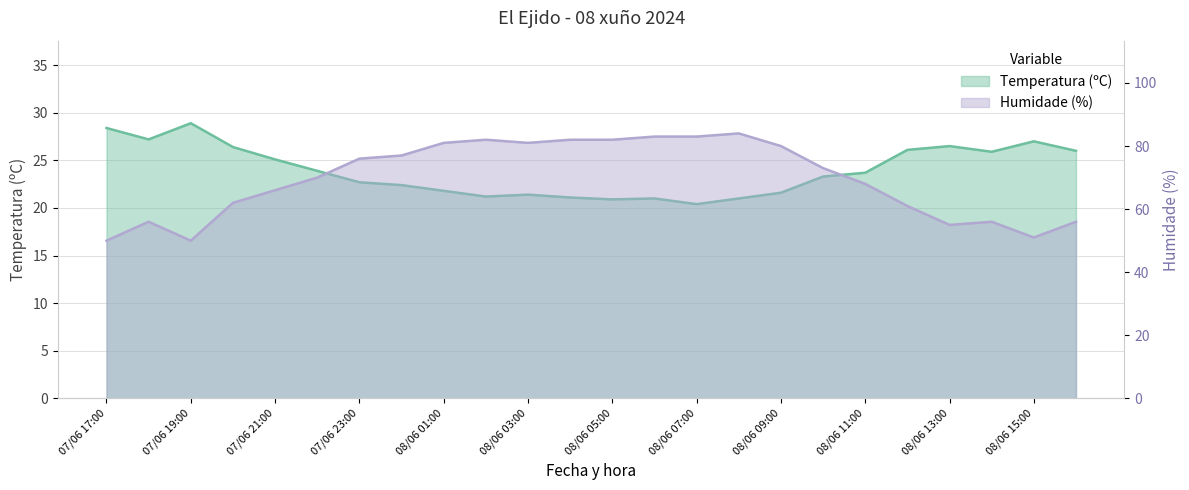

True or false: Temperatura (ºC) has a value of 29.8 at 08/06 08:00.

False